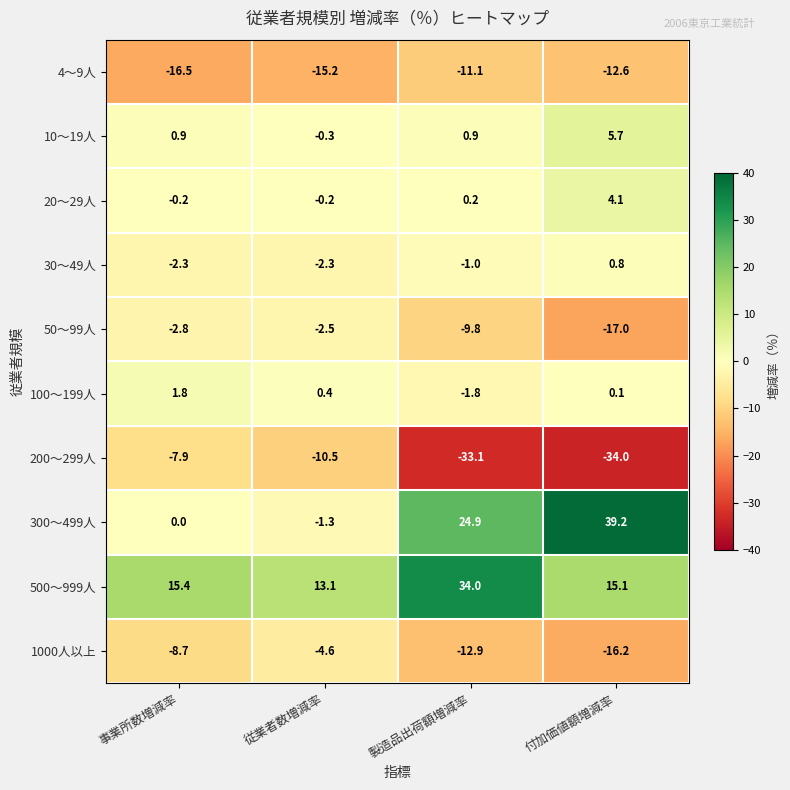

Where is 50～99人 nearest to the value -9?

製造品出荷額増減率